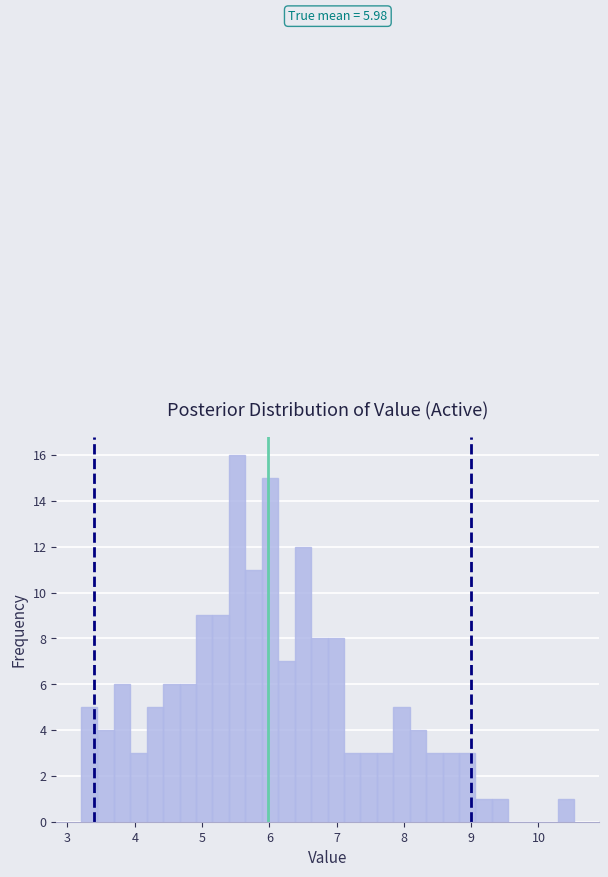

Read against the x-axis, roughly where is the centre of the tallest bar?

5.5